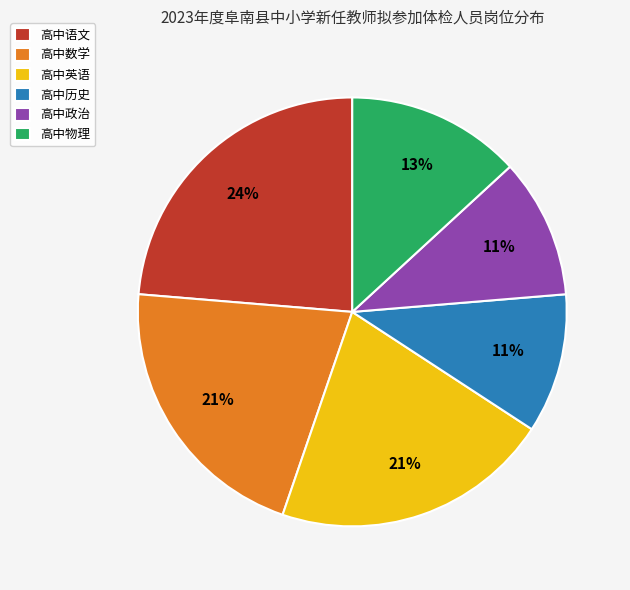

To the nearest percent, what is the difference between the largest and smallest slice percentages?

13%